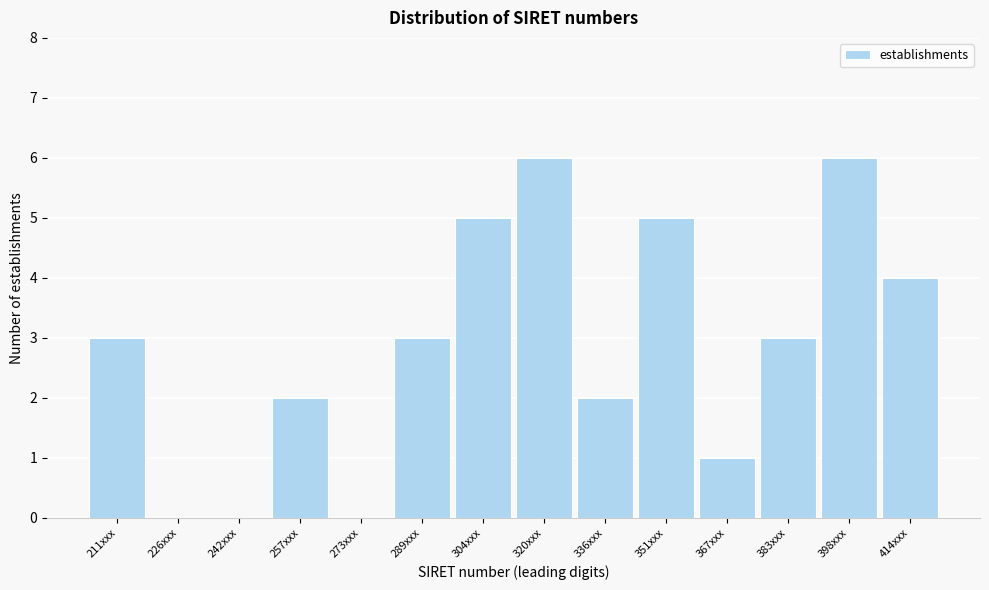

Reading left to right, what are all the values shown in this chart?

211xxx=3	226xxx=0	242xxx=0	257xxx=2	273xxx=0	289xxx=3	304xxx=5	320xxx=6	336xxx=2	351xxx=5	367xxx=1	383xxx=3	398xxx=6	414xxx=4